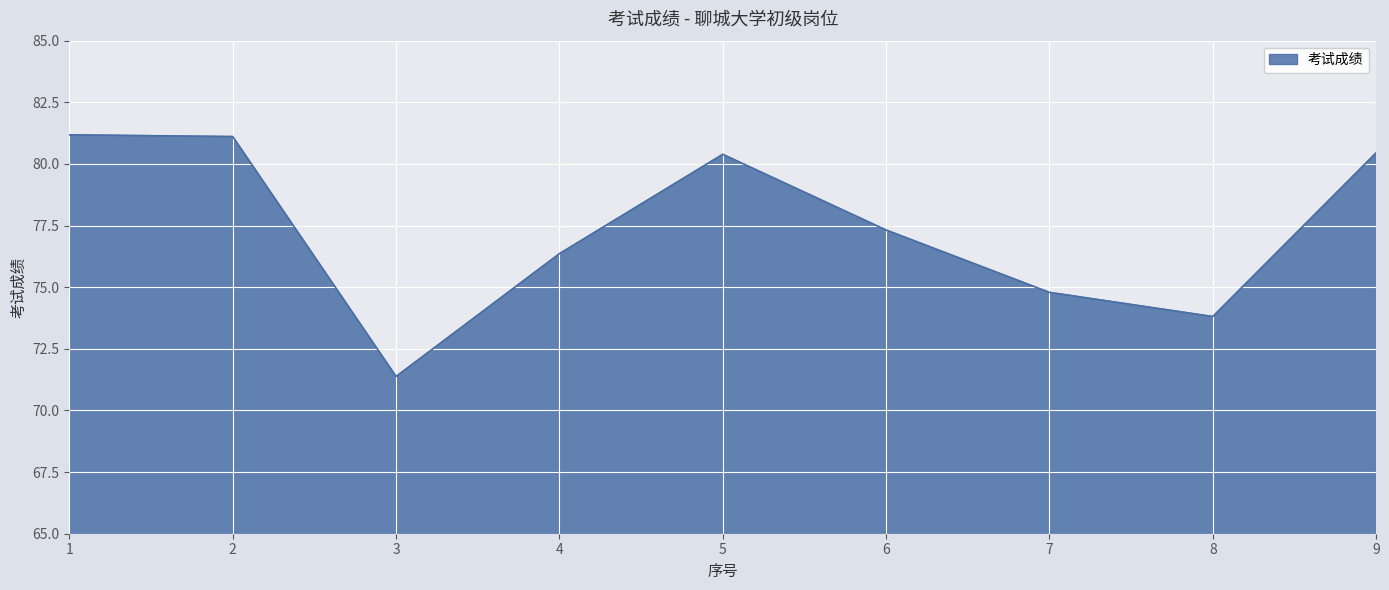

How many lines are shown in the chart?

1